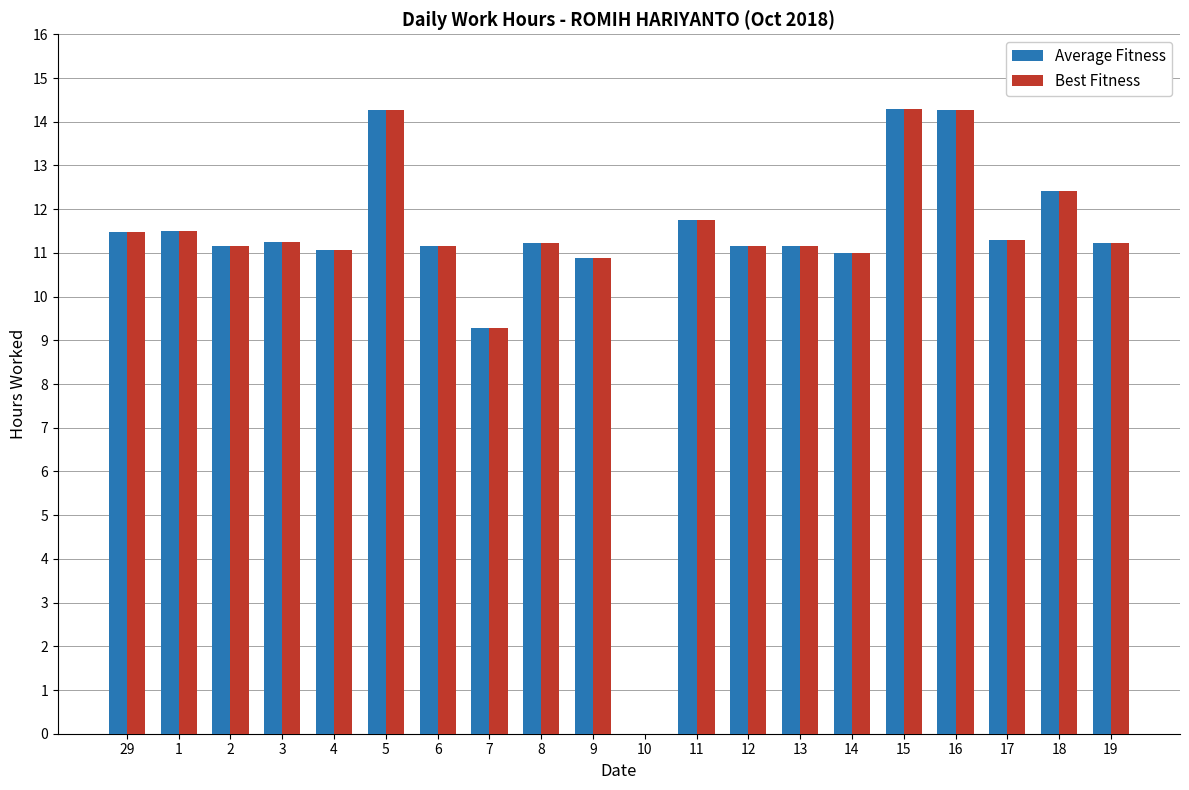

What is the maximum value for Best Fitness?

14.3